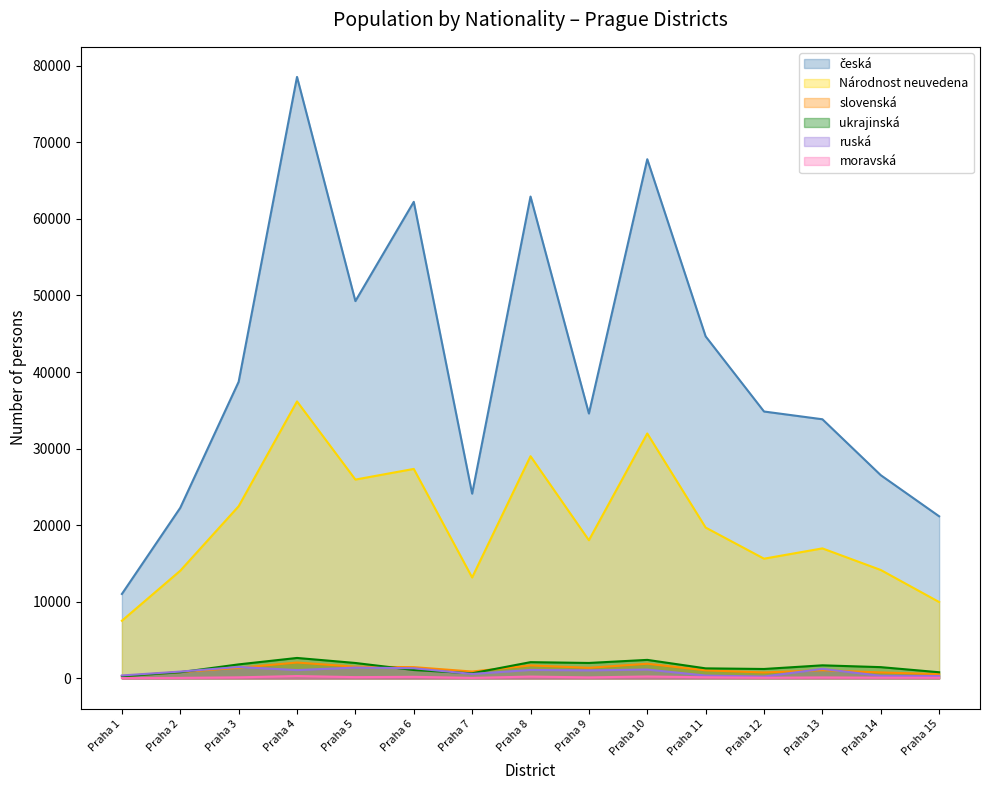

How many interior local peaks does the česká series have?

4